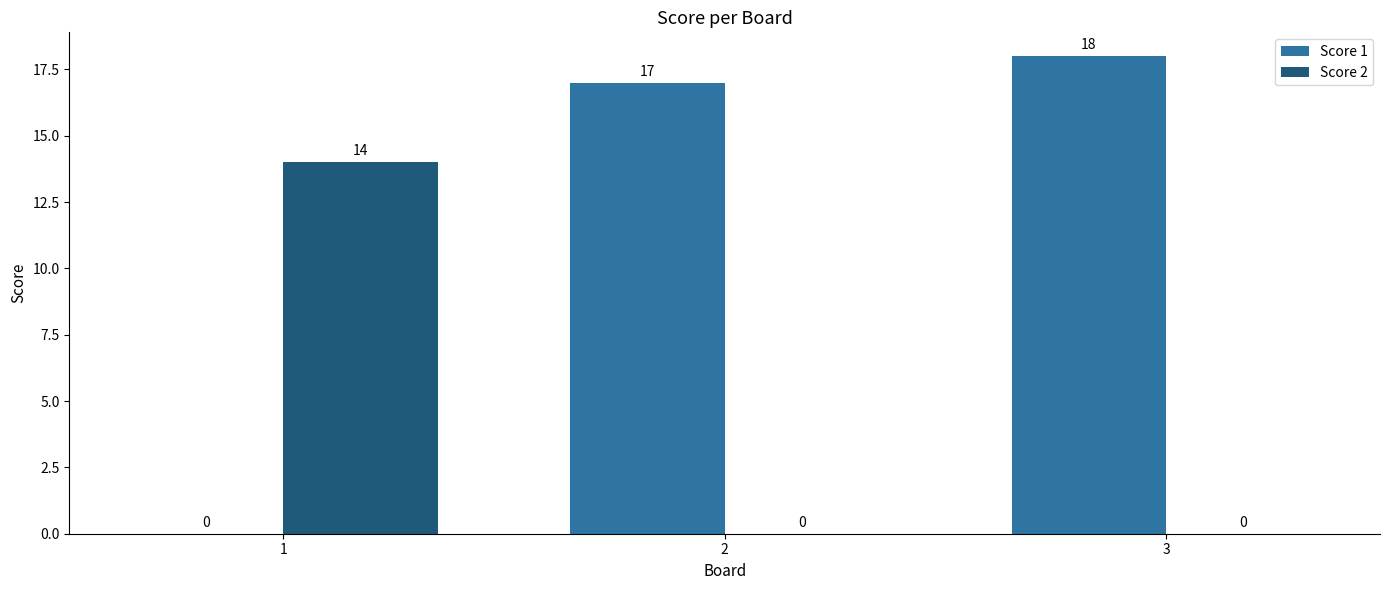

Reading right to left, transcribe all the data shown in this chart.

Score 1: 18	17	0
Score 2: 0	0	14